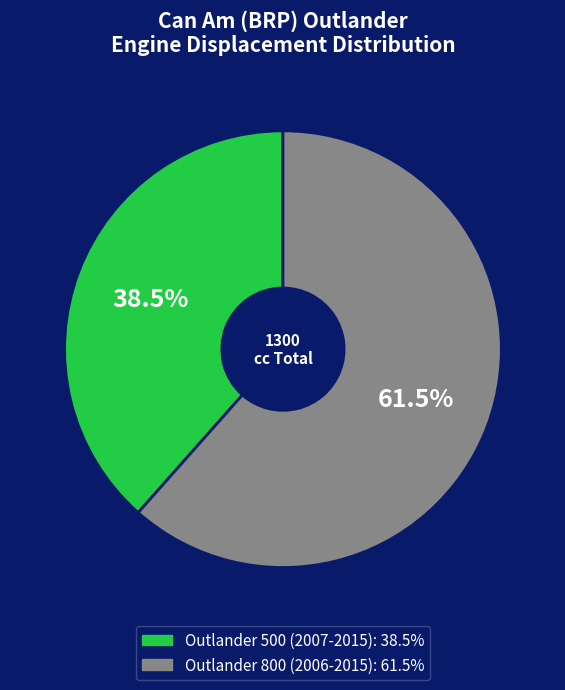

How many slices are in this pie chart?

2